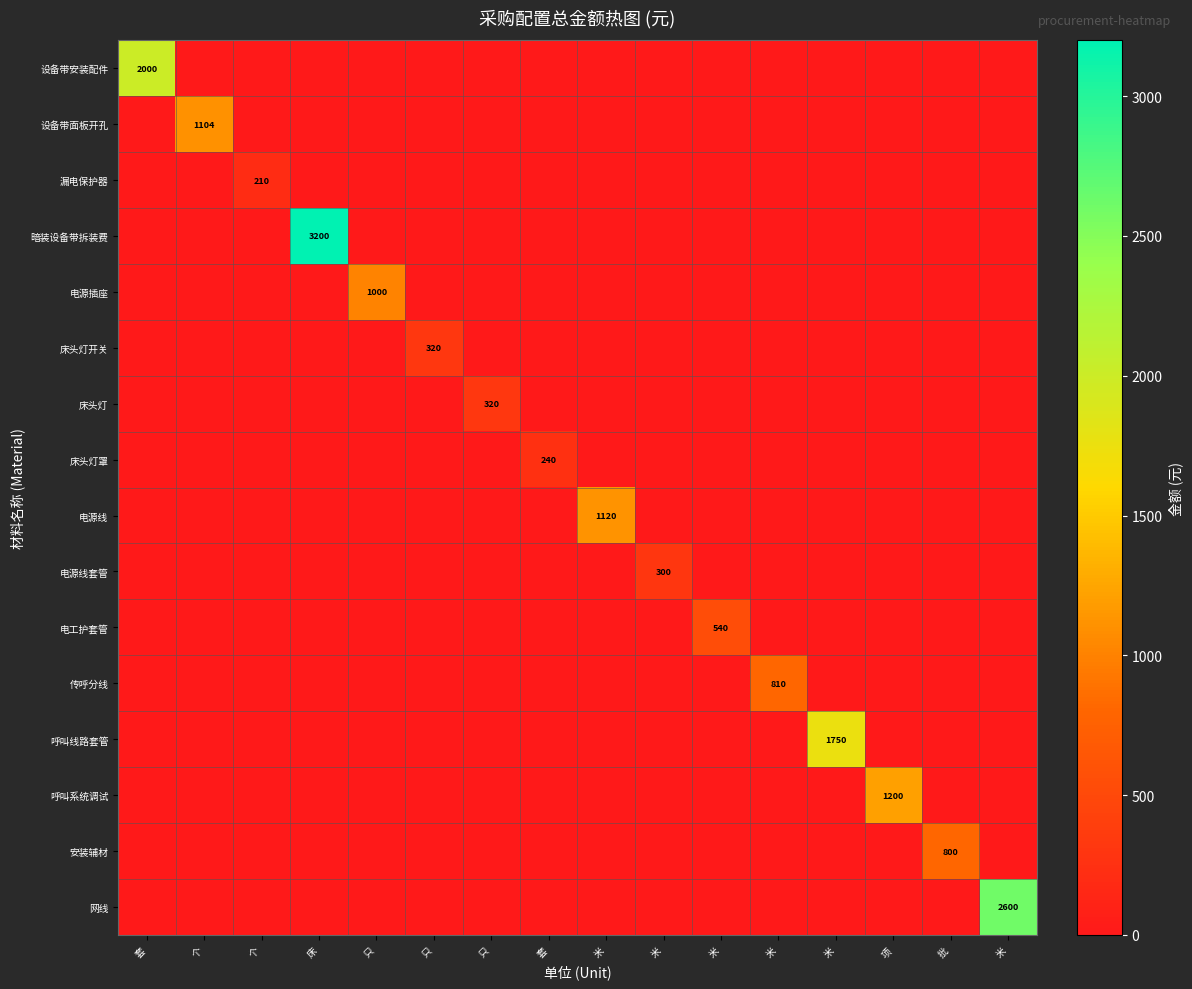

At how many categories does at least one series exceed 709?

10